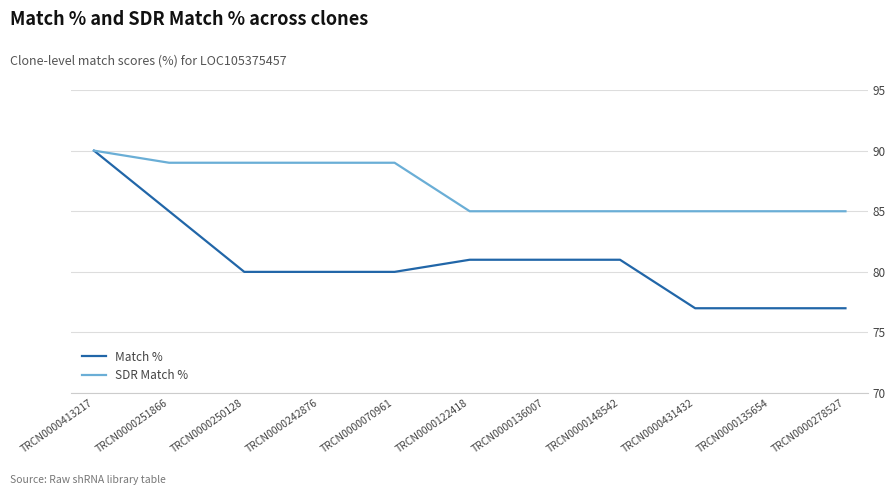

Count the SDR Match % values in the range 85 to 89.

10